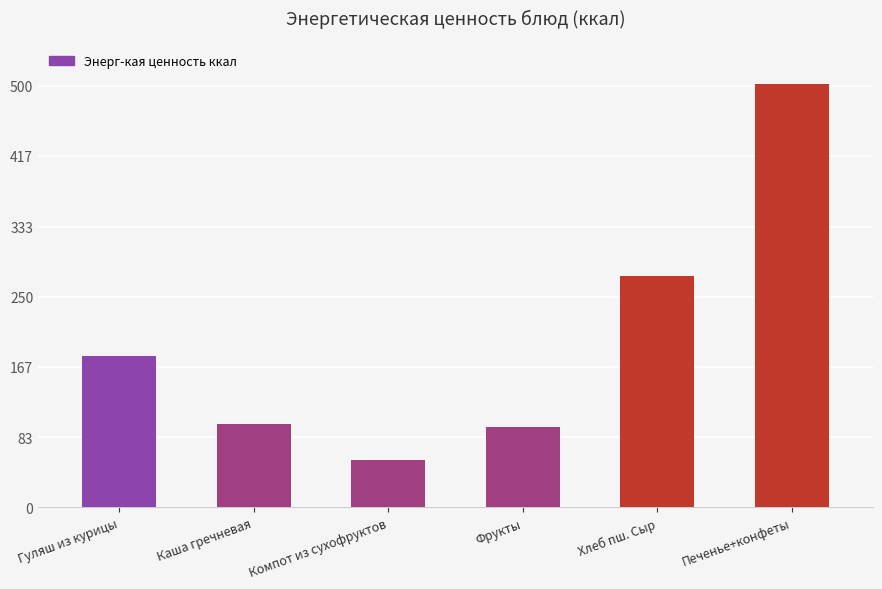

What is the sum of the values at Каша гречневая and Гуляш из курицы?

279